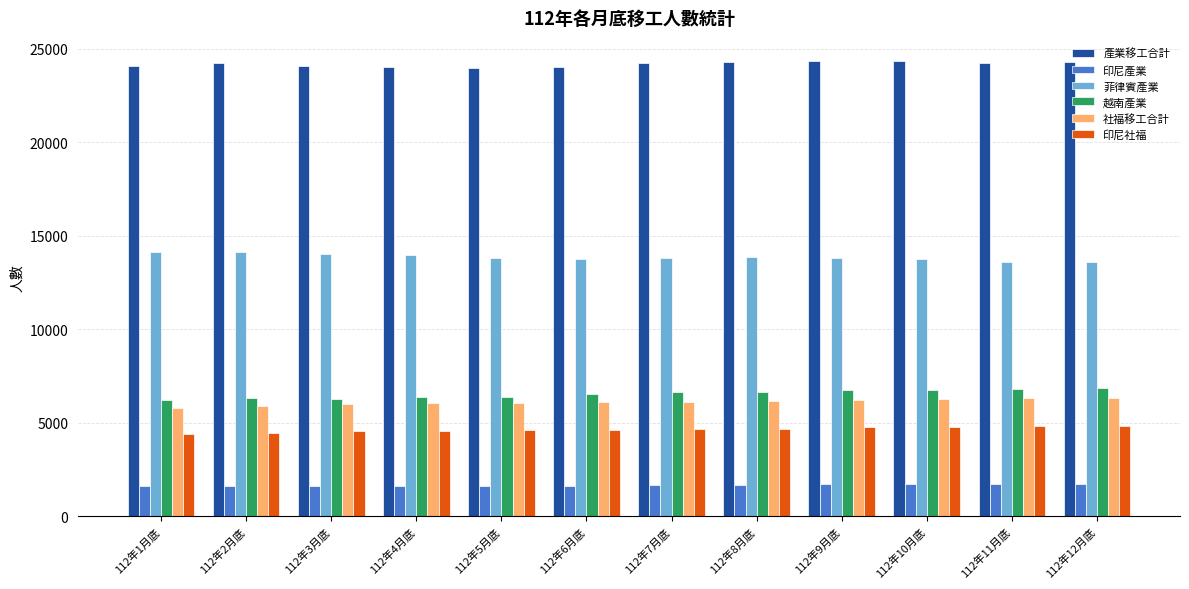

What is the difference between the maximum and minimum values in the 越南產業 series?

662